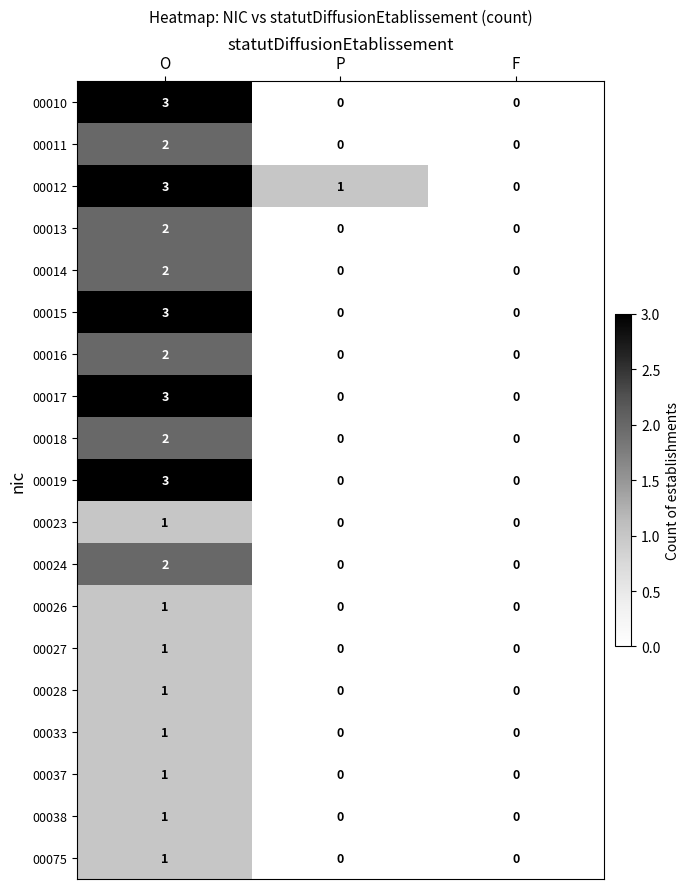

What is the greatest value displayed?

3